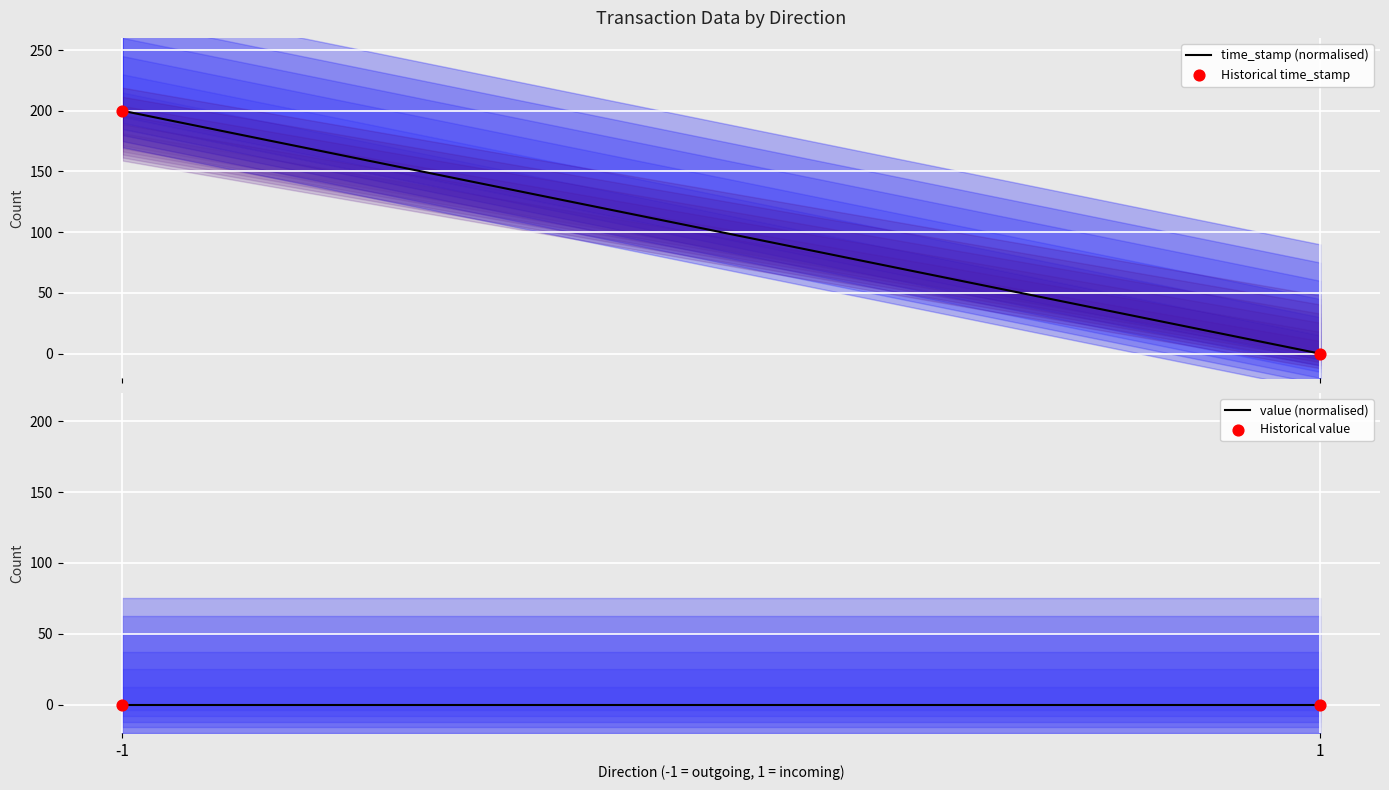

What is the total value across all series at -1?

400.0